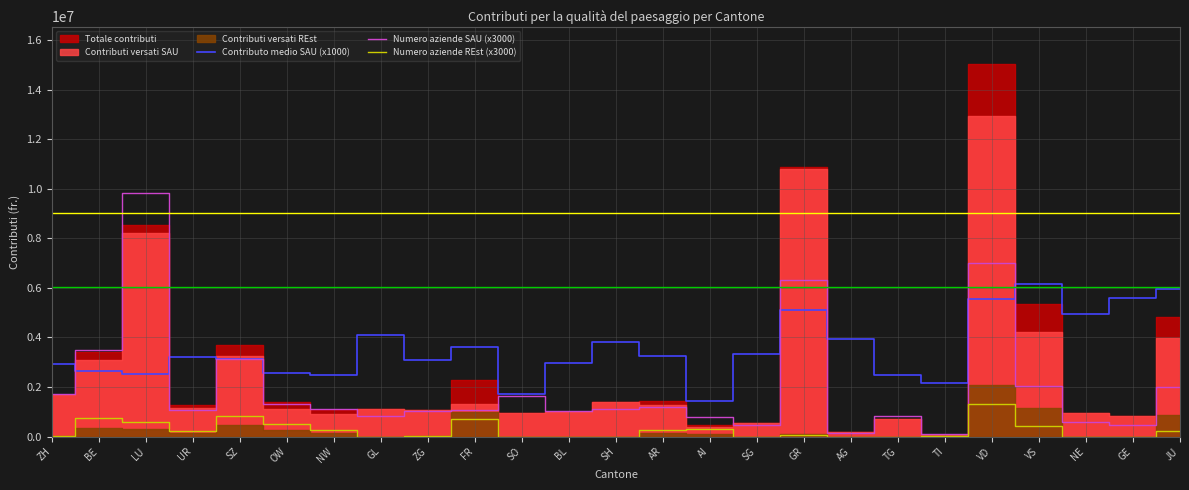

True or false: Numero aziende REst (x3000) and Numero aziende SAU (x3000) cross at least once.

False